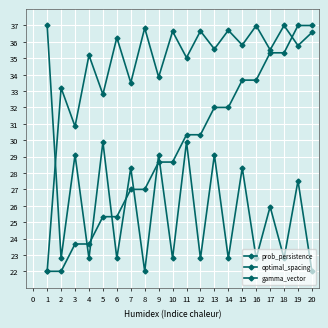

Where do optimal_spacing and gamma_vector first cross each other?

3 and 4